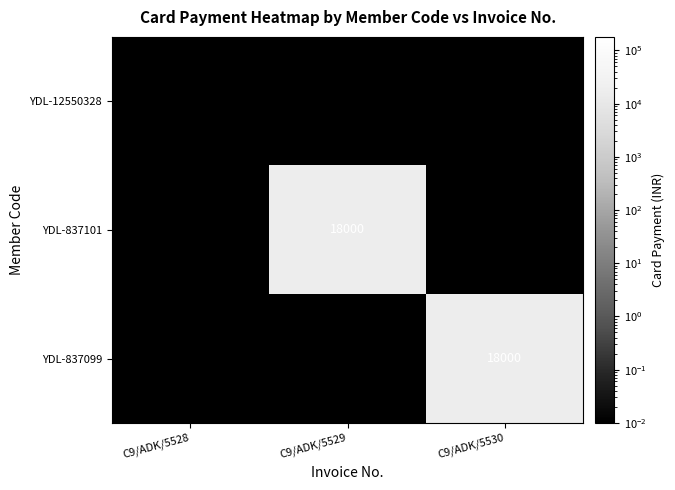

Reading left to right, list all the values displayed in this chart.

YDL-12550328: C9/ADK/5528=0	C9/ADK/5529=0	C9/ADK/5530=0
YDL-837101: C9/ADK/5528=0	C9/ADK/5529=18000	C9/ADK/5530=0
YDL-837099: C9/ADK/5528=0	C9/ADK/5529=0	C9/ADK/5530=18000